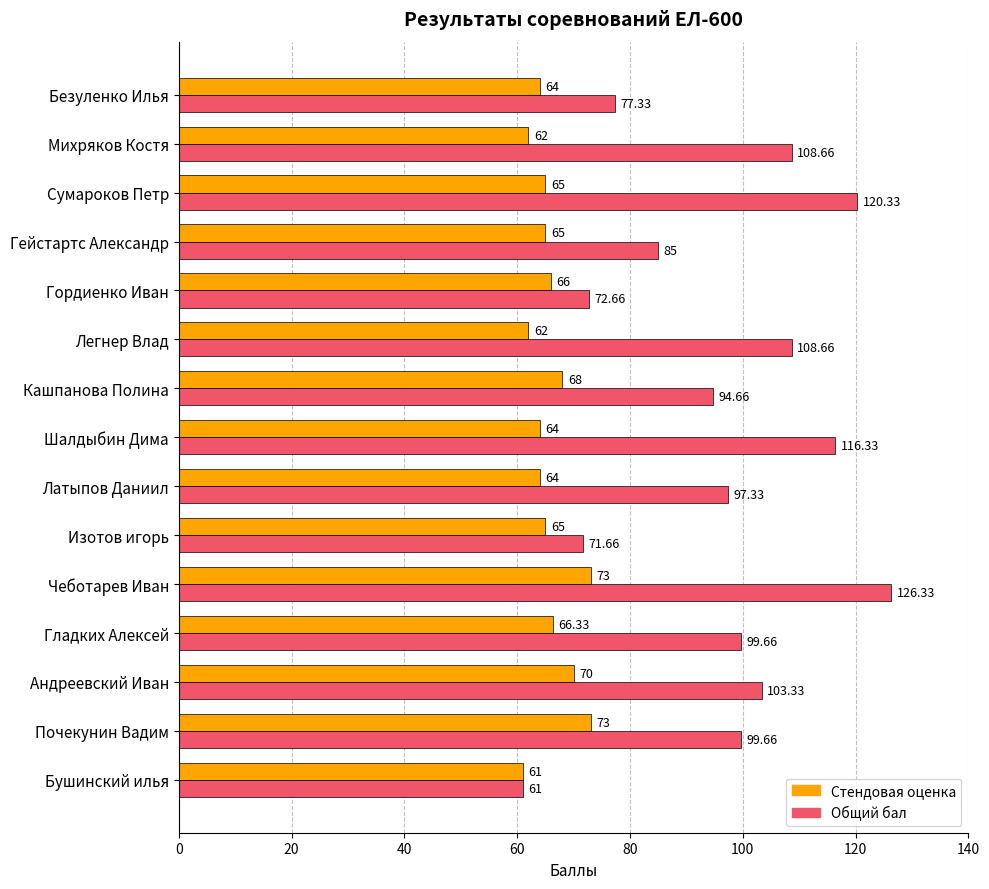

List the series in order of their overall mean, lowest first.

Стендовая оценка, Общий бал